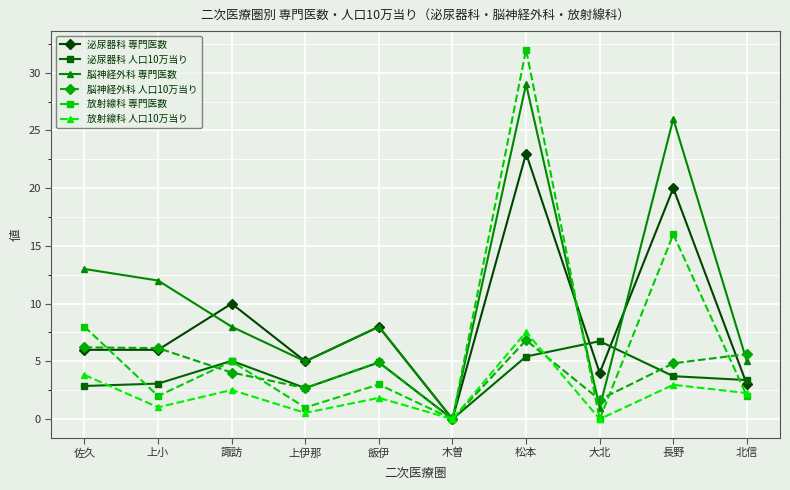

Which series changed the most between 佐久 and 松本?

放射線科 専門医数